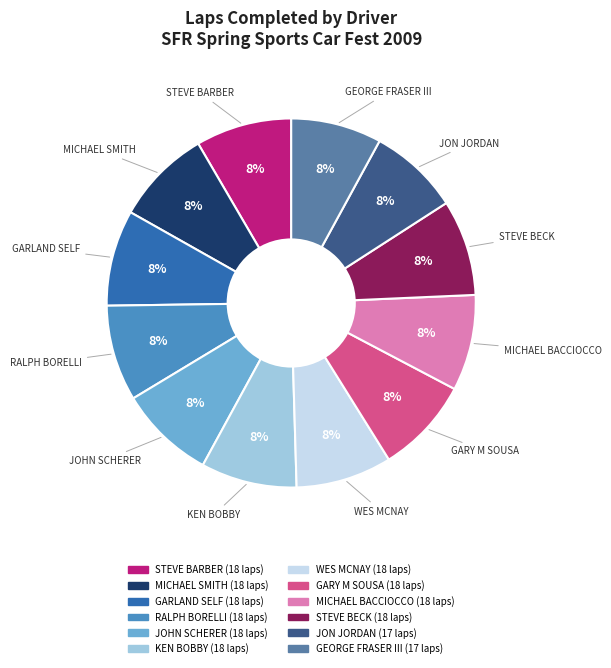

Is it true that KEN BOBBY is 8% of the pie?

True